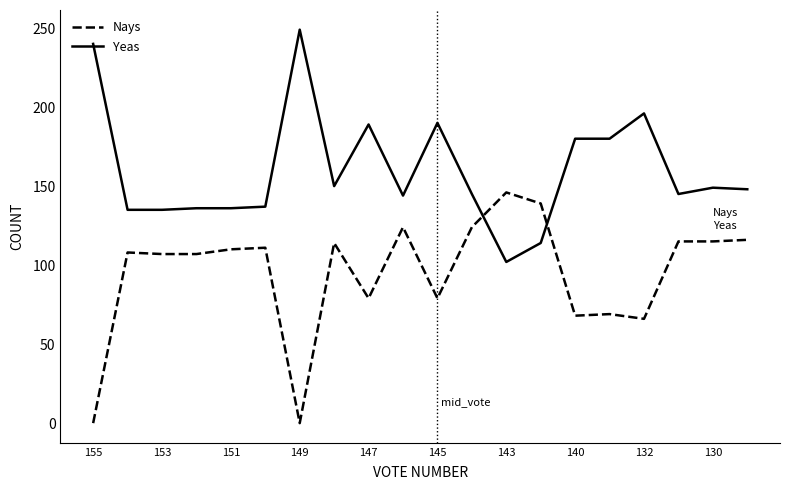

Rank the series by their maximum value, from highest to lowest.

Yeas, Nays